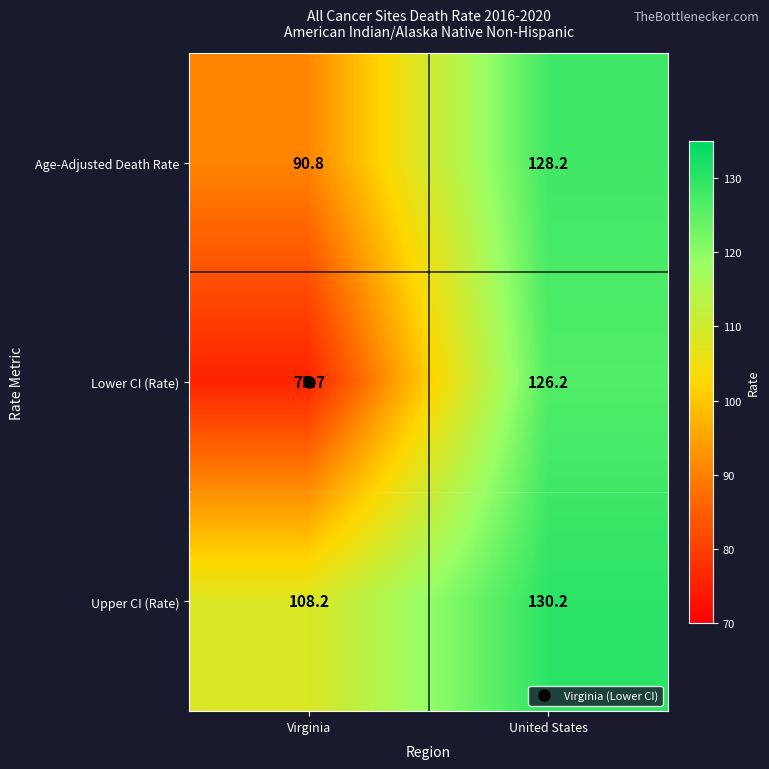

How many distinct data groups are displayed?

3